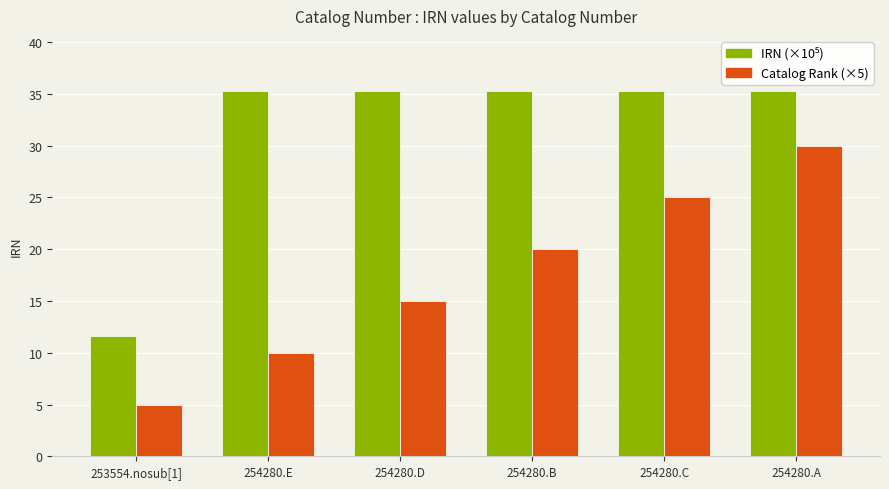

The Catalog Rank (×5) series shows 28.5 at 254280.B. True or false?

False